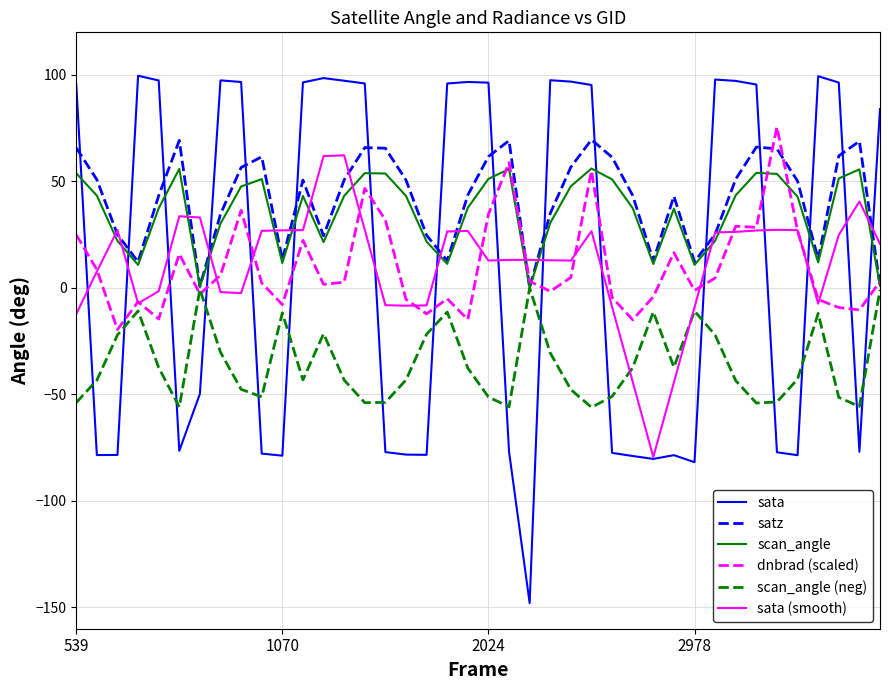

How many positive values does the sata (smooth) series have?

26